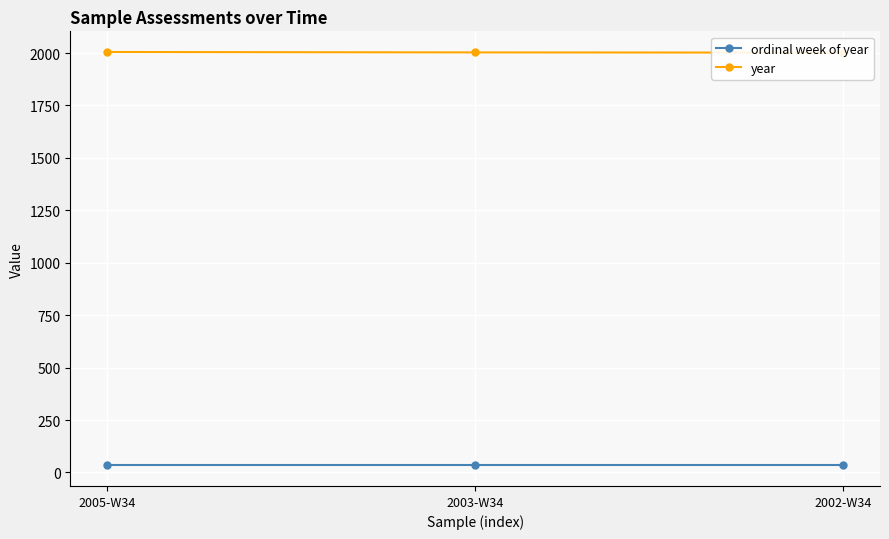

What is the maximum value shown in the chart?

2005